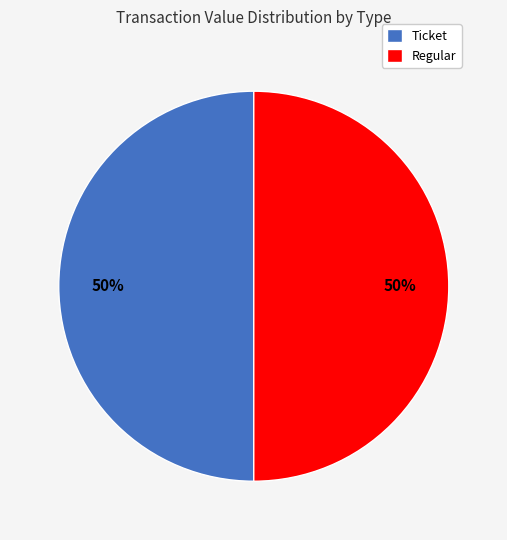

Is the sum of Ticket and Regular greater than half?

Yes